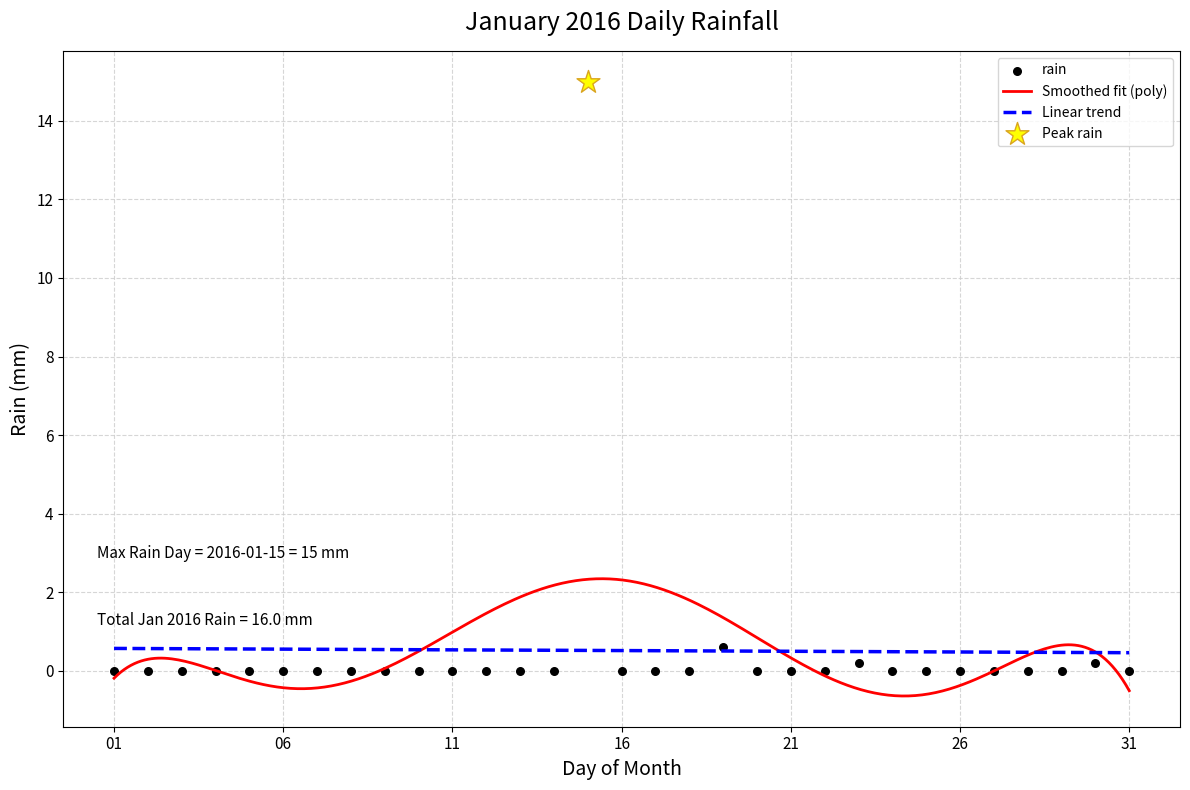

What is the maximum value for Linear trend?

0.6